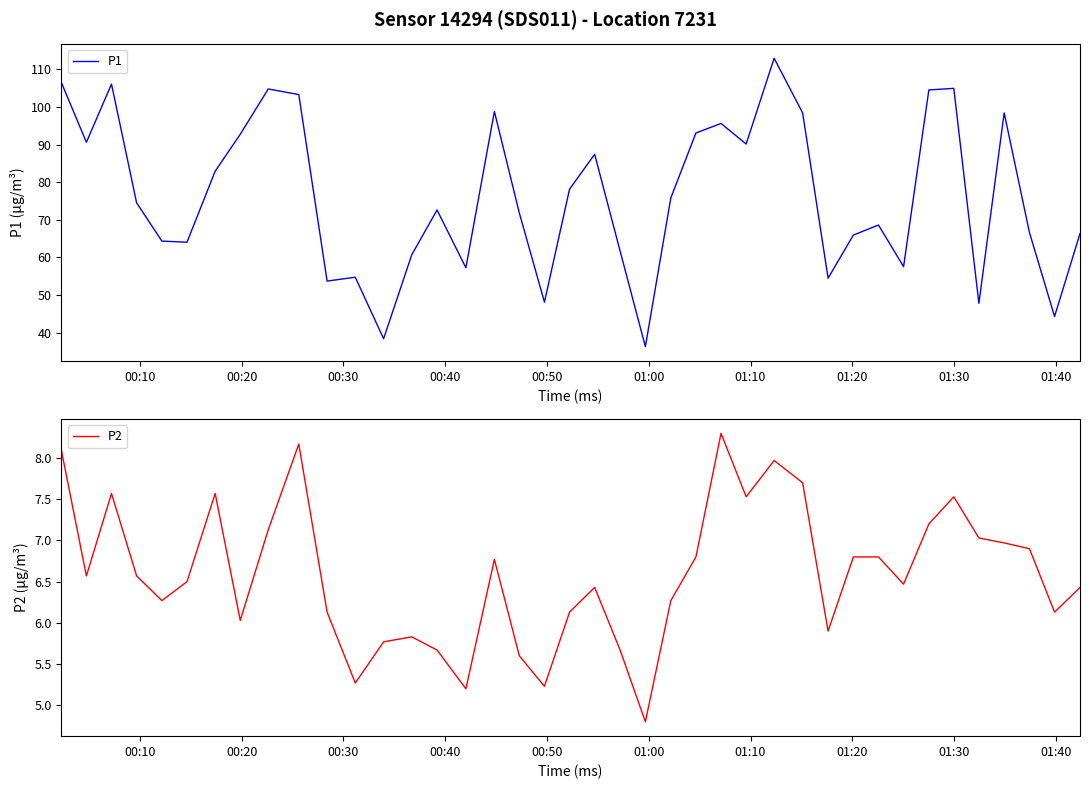

What is the maximum value for P1?

112.9